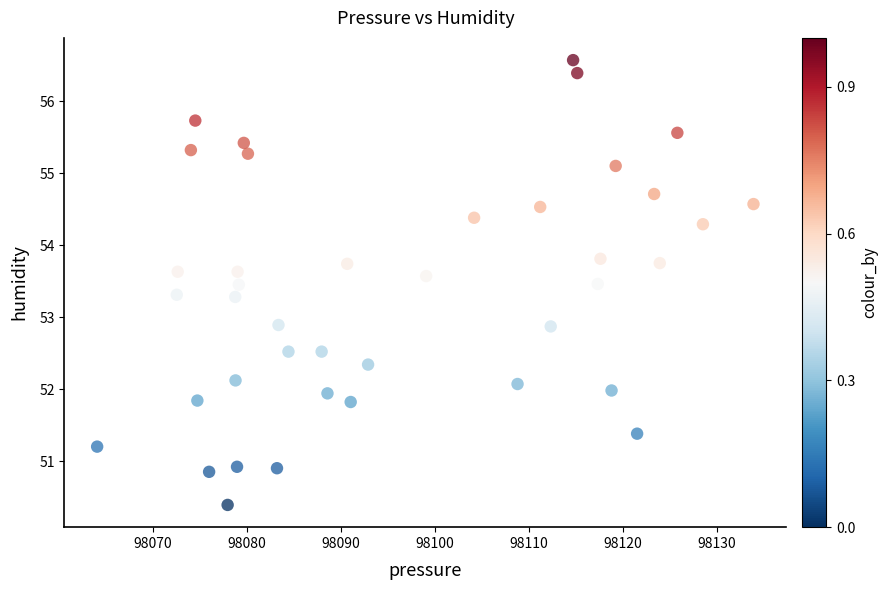

What is the range of Y values (max minus min)?

6.2